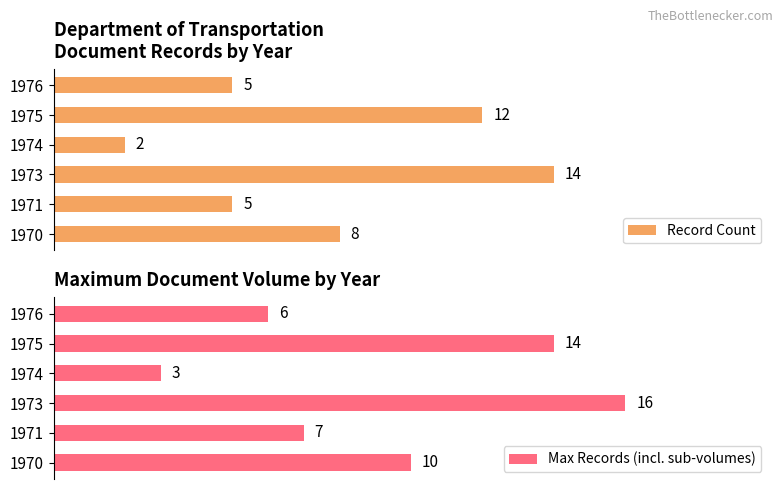

List the labels in order of Max Records (incl. sub-volumes) value, smallest first.

1974, 1976, 1971, 1970, 1975, 1973